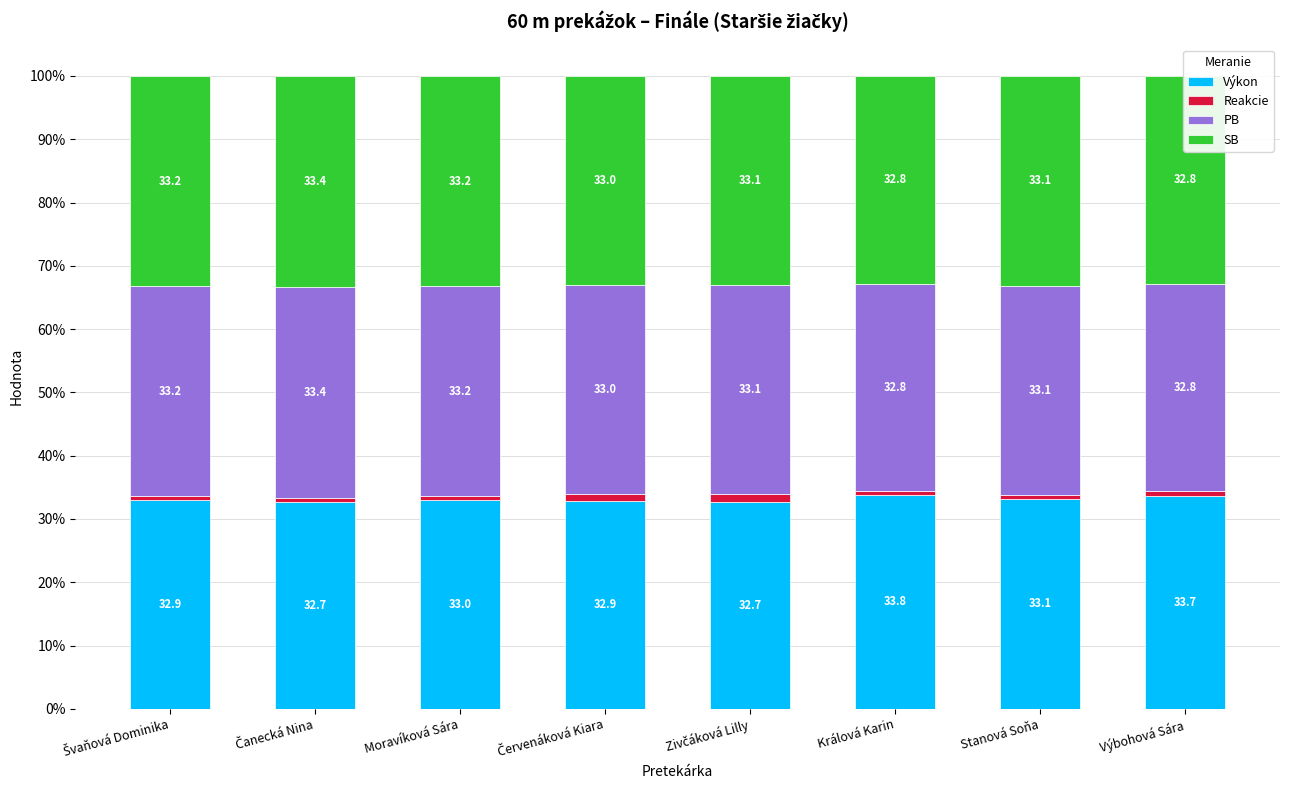

Reading left to right, extract all data points from this chart.

Výkon: 32.9	32.7	33.0	32.9	32.7	33.8	33.1	33.7
Reakcie: 0.7	0.6	0.6	1.1	1.2	0.6	0.6	0.7
PB: 33.2	33.4	33.2	33.0	33.1	32.8	33.1	32.8
SB: 33.2	33.4	33.2	33.0	33.1	32.8	33.1	32.8